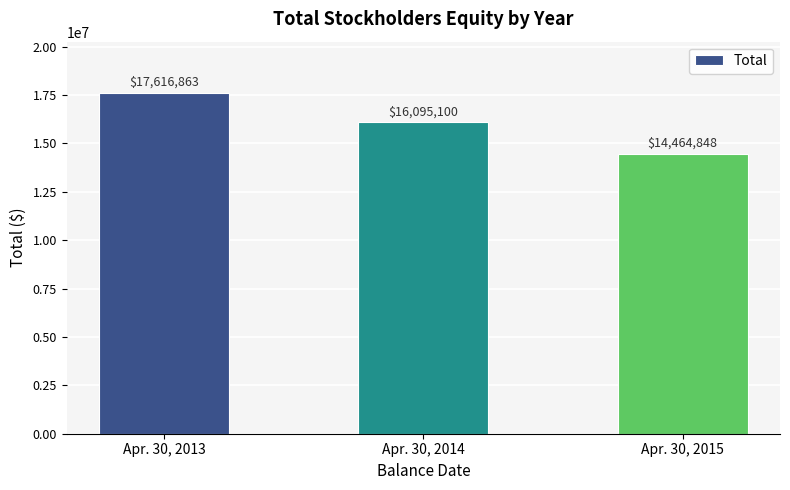

What is the value of the 2nd bar from the left?

16095100